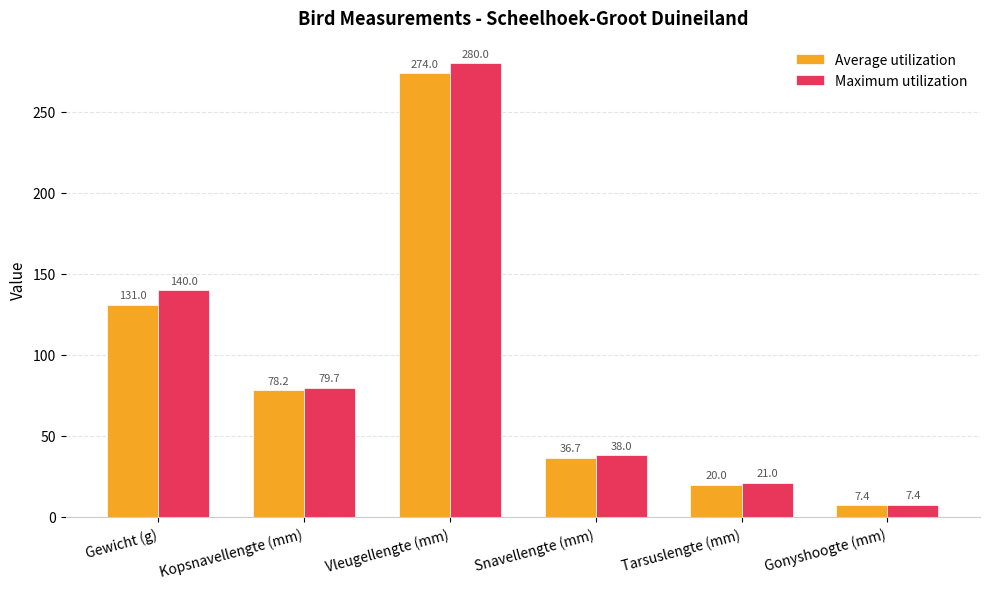

True or false: Maximum utilization has a value of 280.0 at Vleugellengte (mm).

True